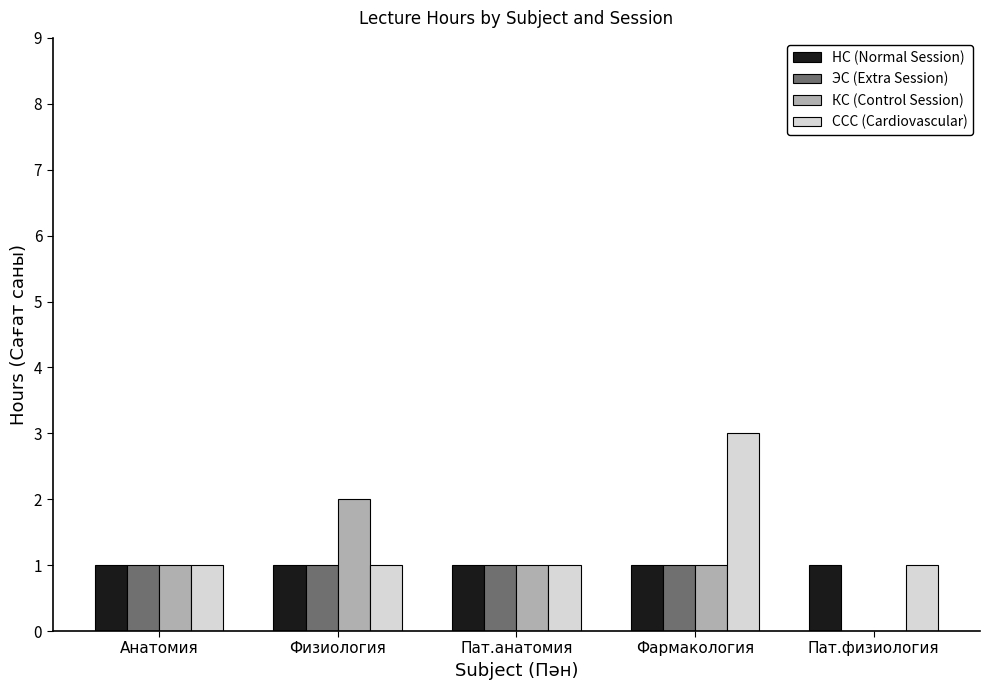

What is the sum of all ССС (Cardiovascular) values?

7